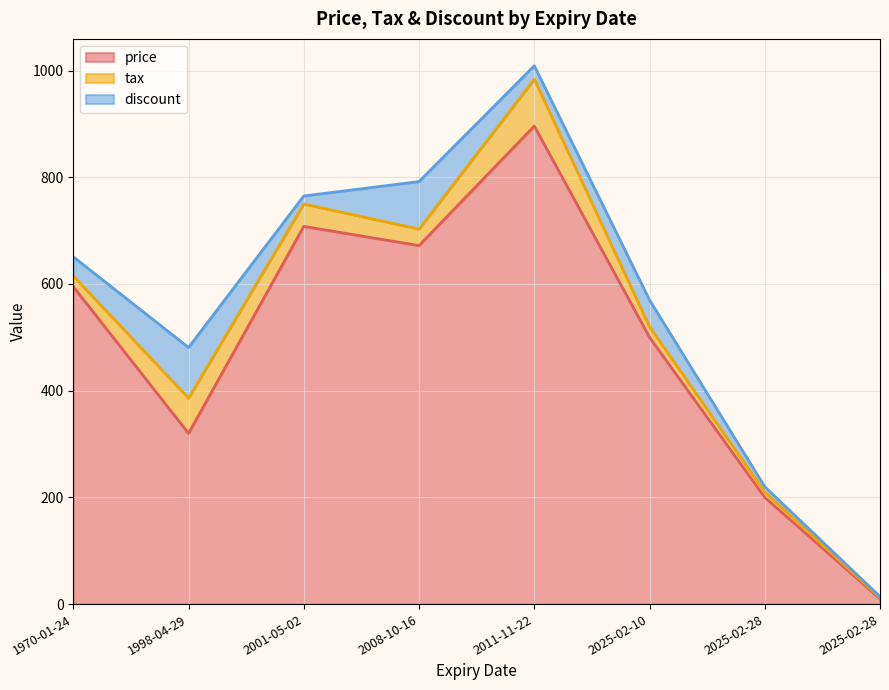

What is the difference between the second highest and second lowest values in the tax series?

56